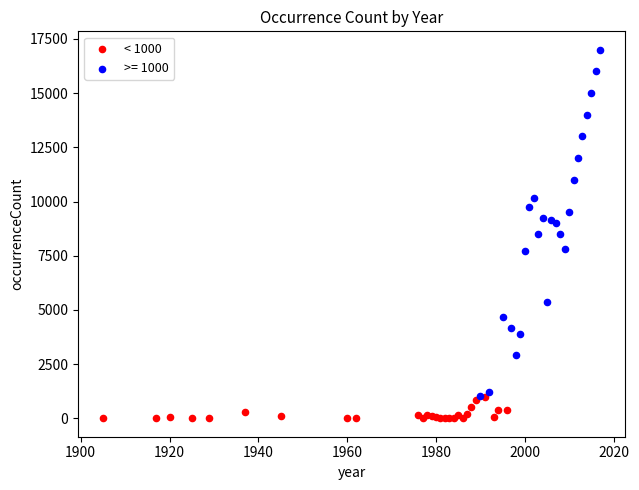

Which series reaches the maximum Y coordinate?

>= 1000